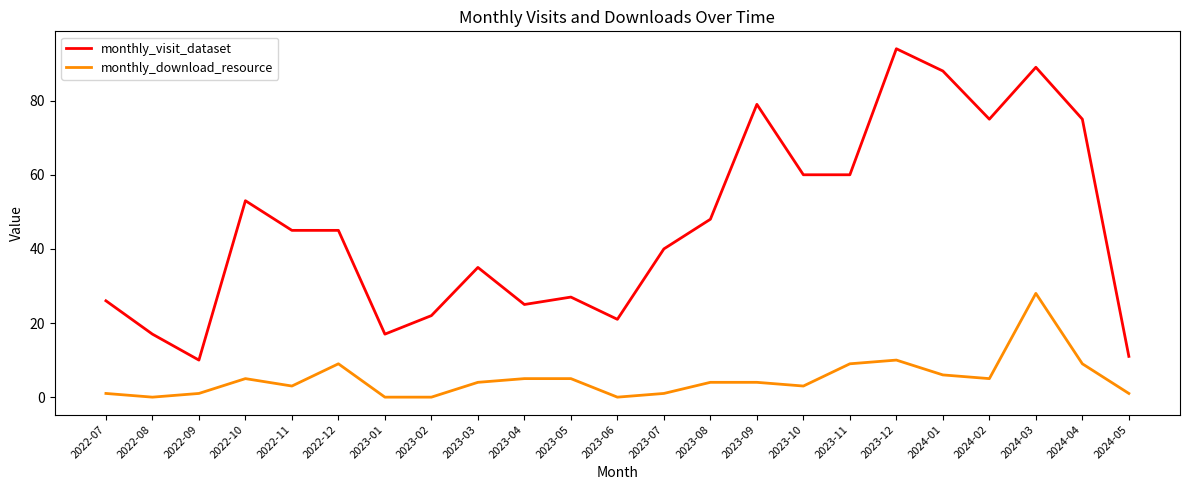

At which category is the sum across all series the highest?

2024-03